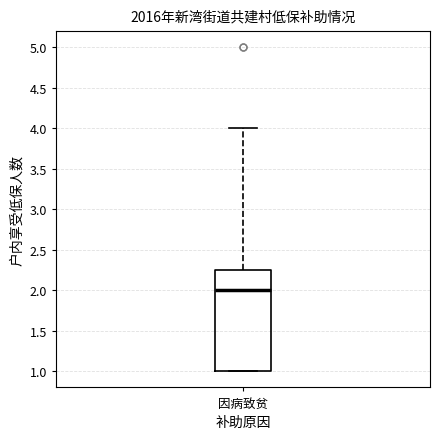

Where does the upper whisker of the box for 因病致贫 end on the y-axis? The values are not printed on the chart, so give them approximately, as read against the axis.

4.00